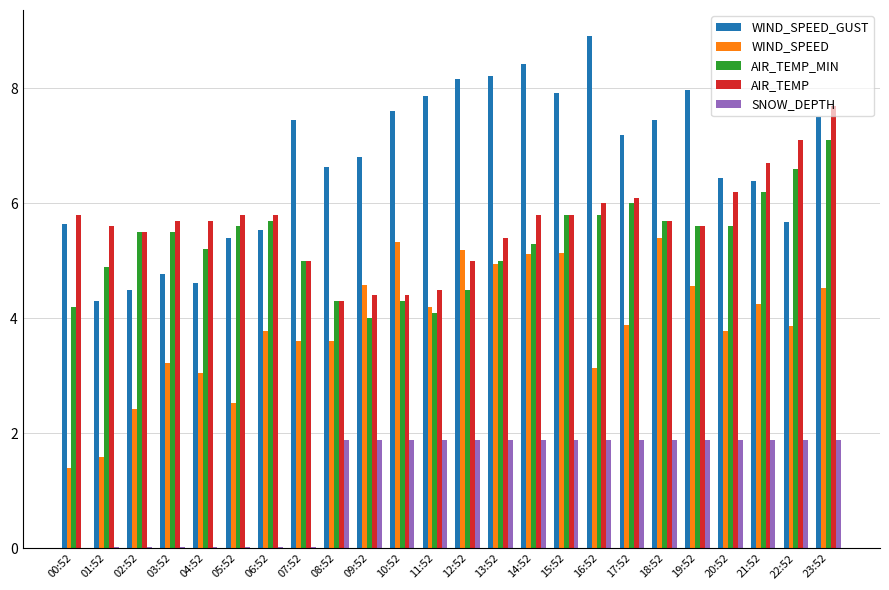

What is the sum of all WIND_SPEED_GUST values?

161.4